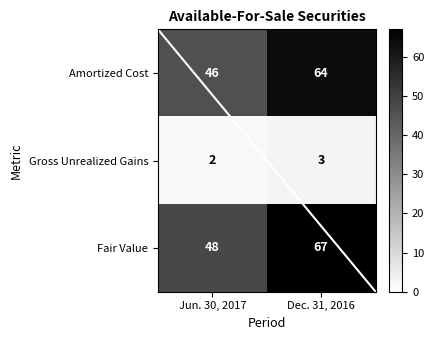

The value of Amortized Cost at 0 is 77. True or false?

False